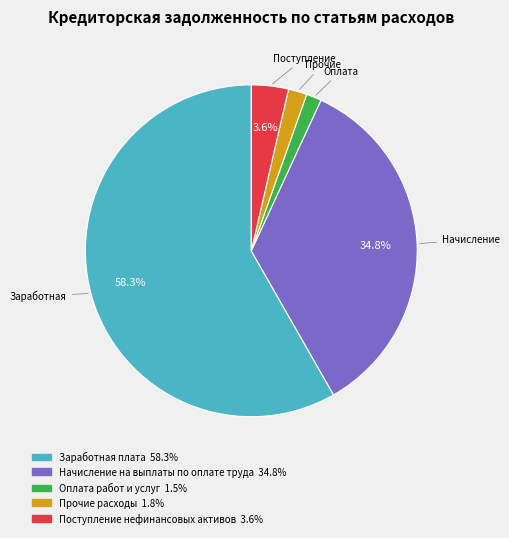

What percentage do Заработная плата and Поступление нефинансовых активов together represent?

61.9%